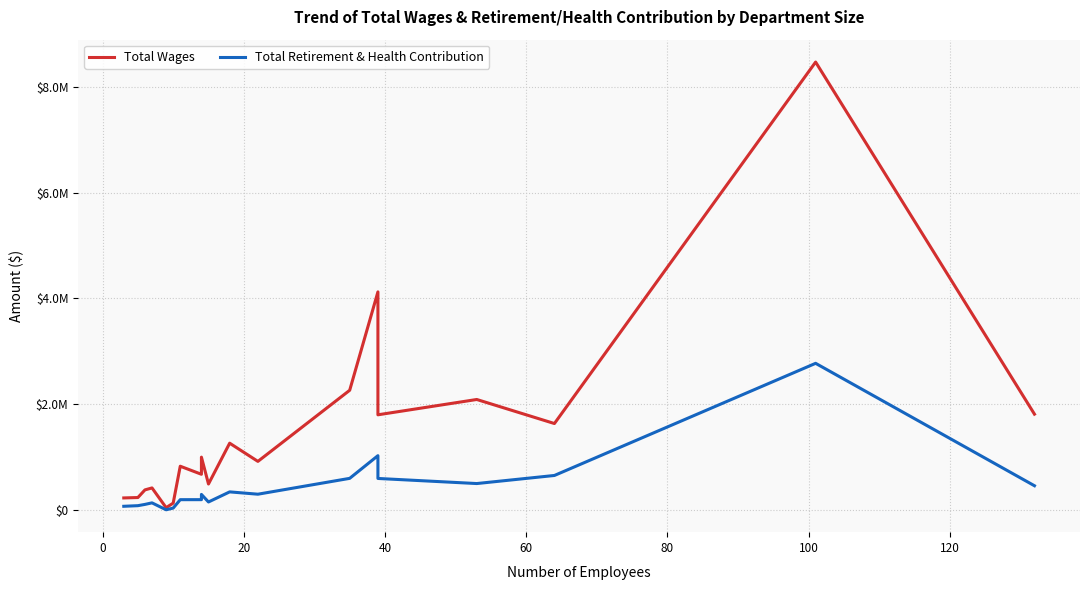

Is this an area chart (filled region under the line)?

No